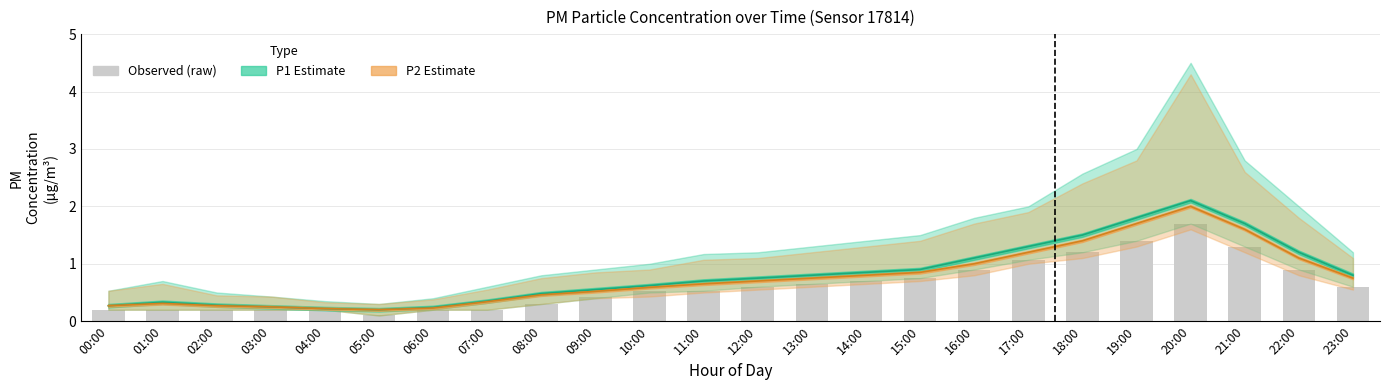

What is the greatest value displayed?

2.1